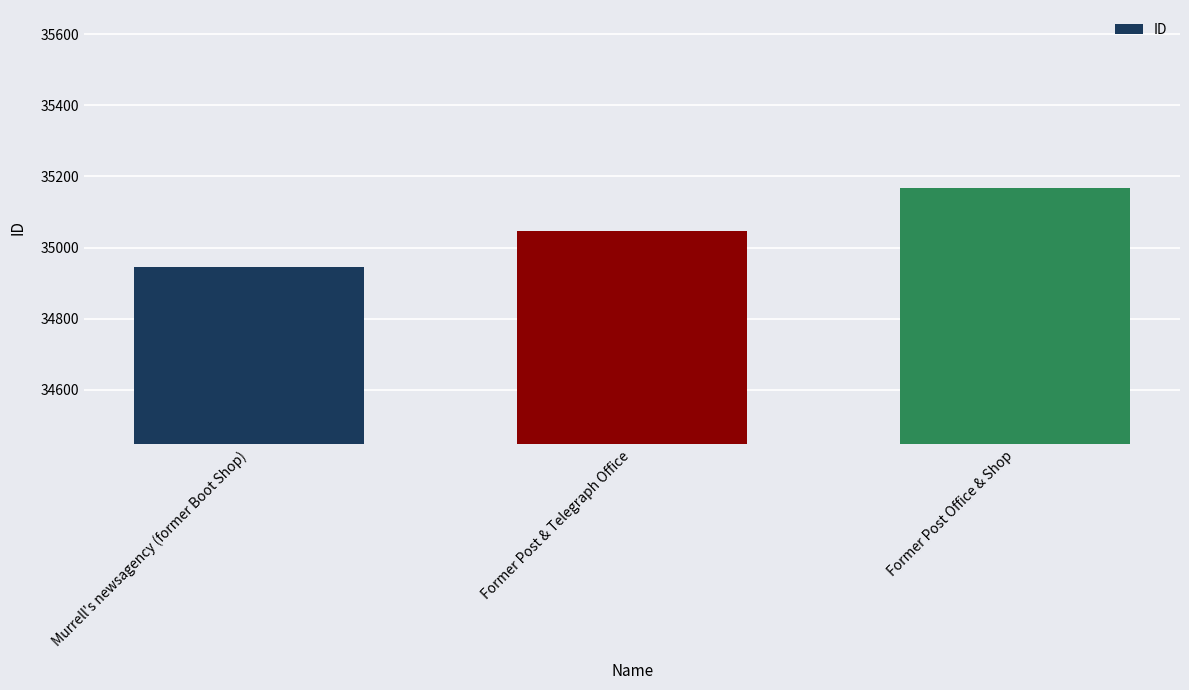

Reading left to right, list all the values displayed in this chart.

Murrell's newsagency (former Boot Shop)=34946	Former Post & Telegraph Office=35047	Former Post Office & Shop=35168